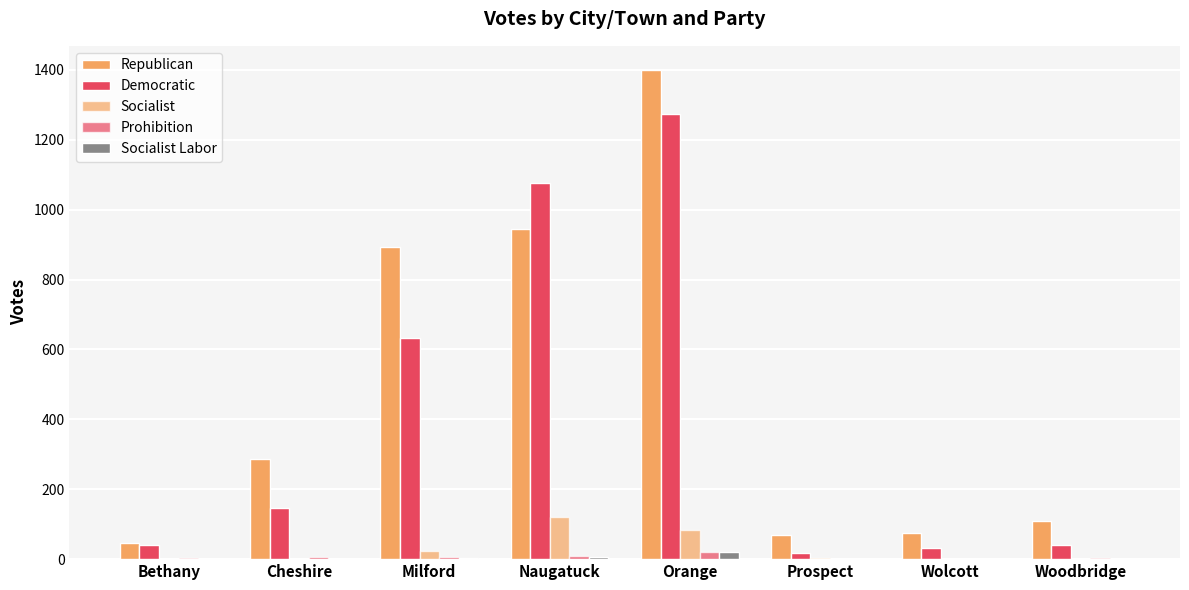

What is the total value across all series at Milford?

1560